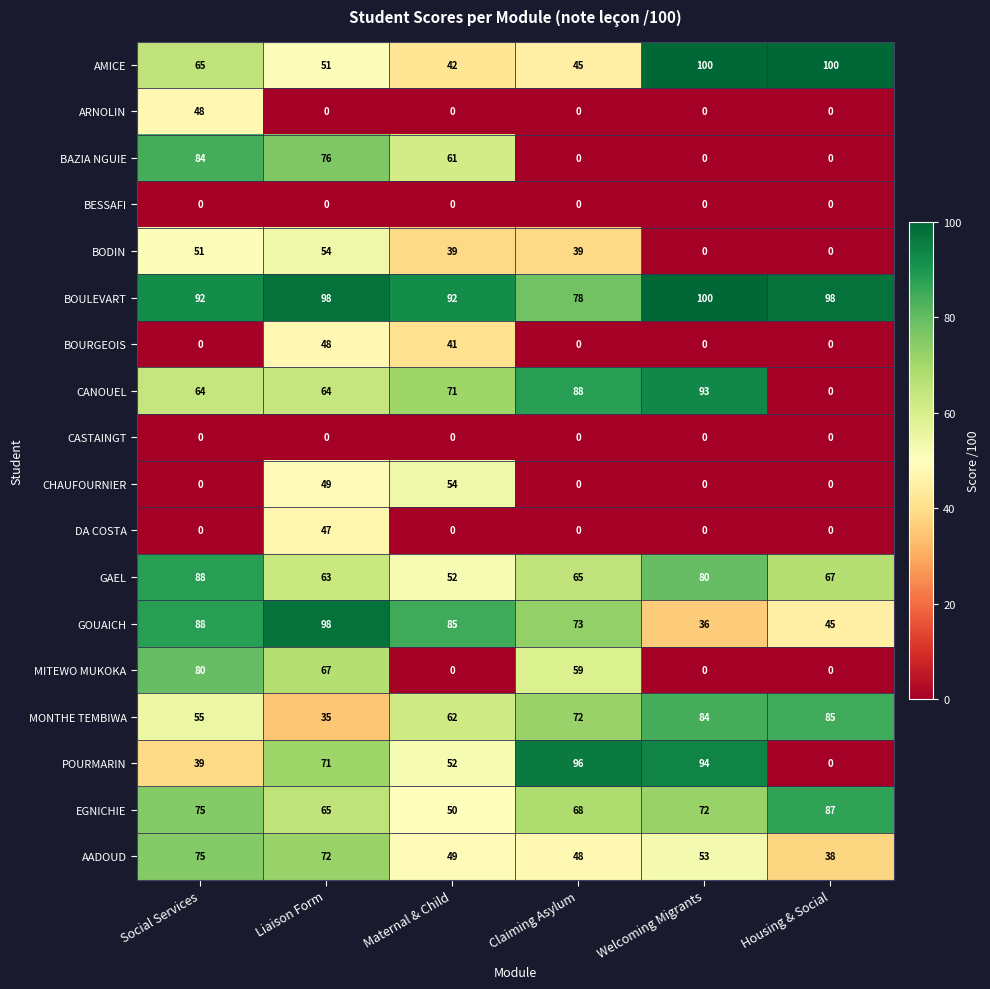

How many values in the POURMARIN series are below 71?

3